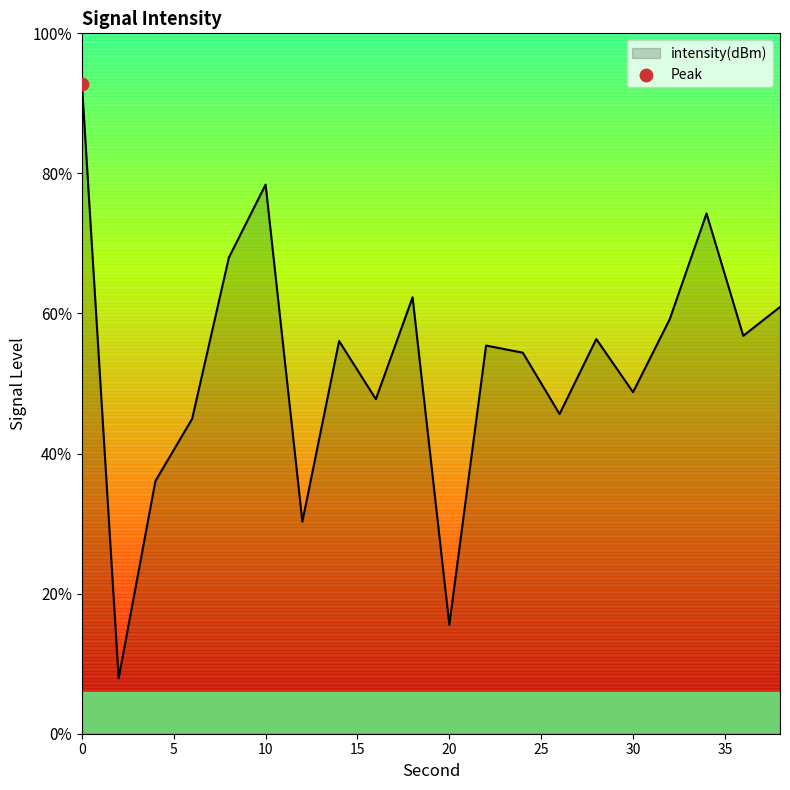

Between 8 and 22, which is larger?

8